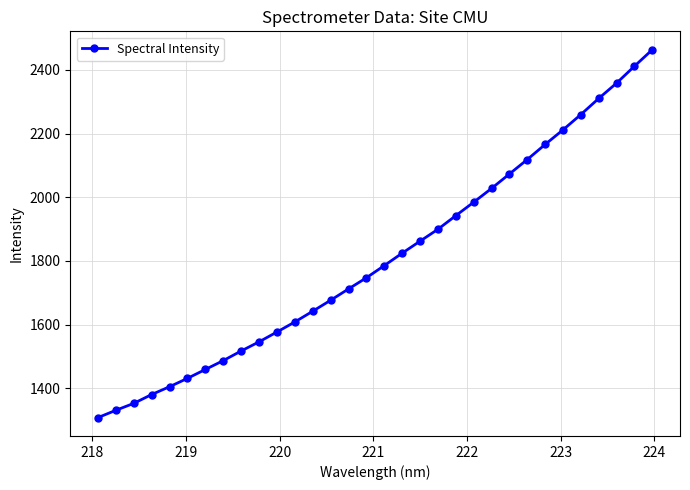

True or false: there are more than 2 points higher than both neighbors.

False